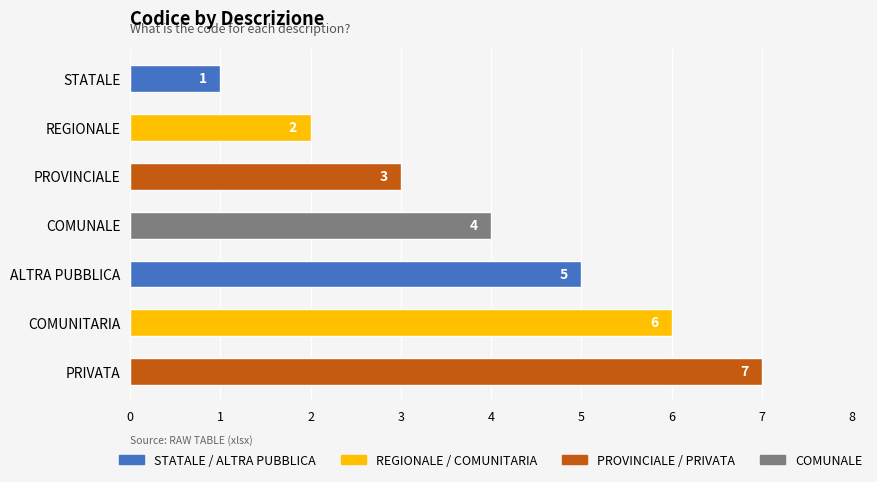

What is the difference between the second highest and minimum values?

5